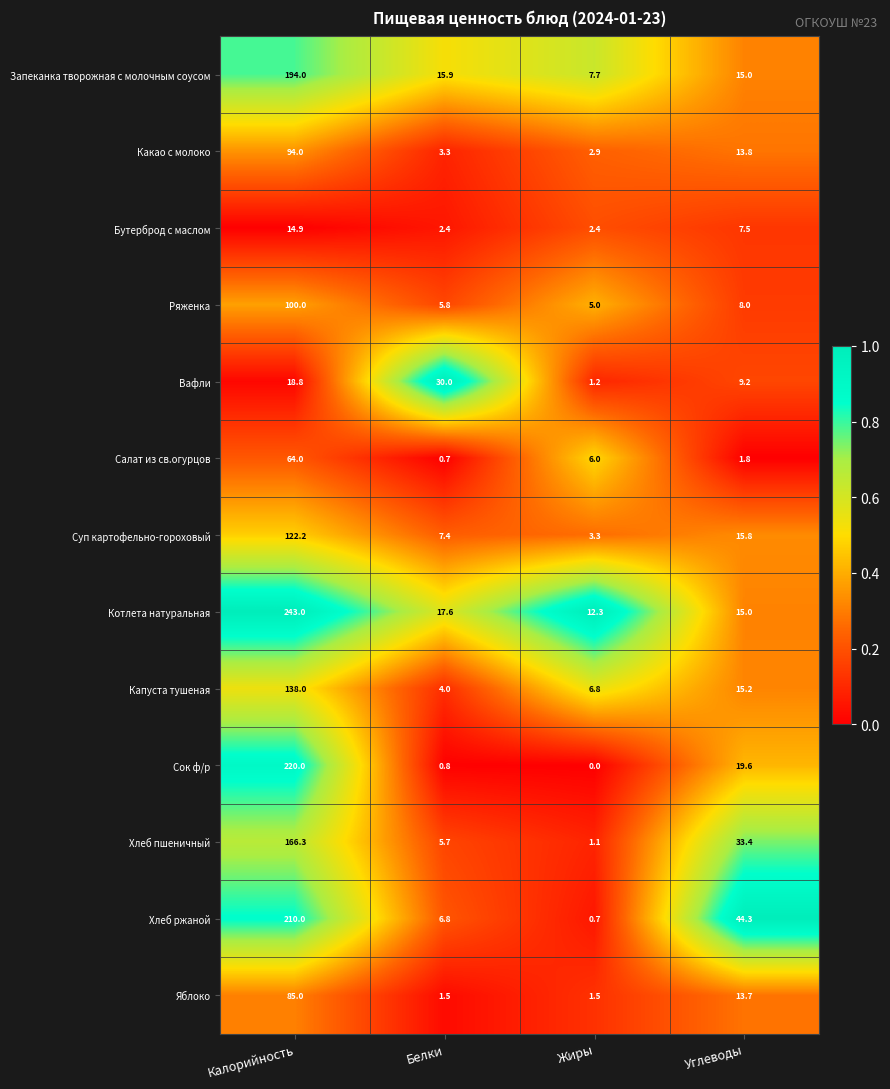

Read the Яблоко value at Белки.

1.5